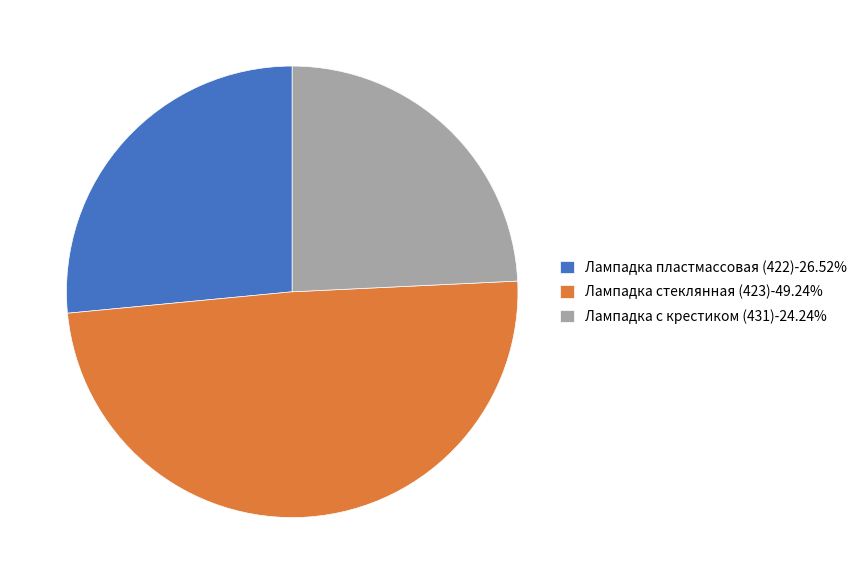

Count the number of slices in the pie.

3